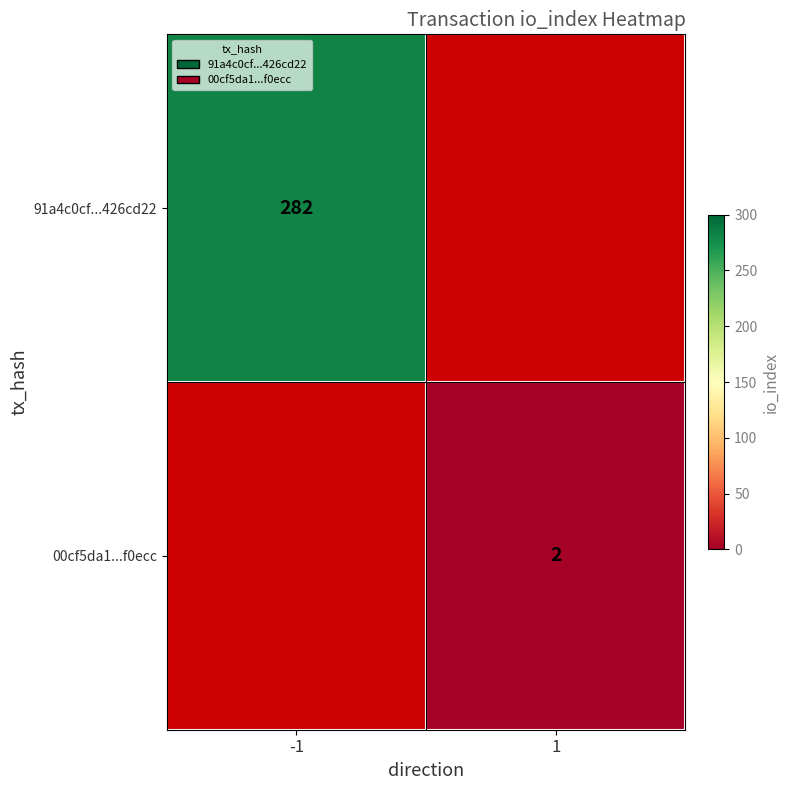

The value of 00cf5da1...f0ecc at 1 is 0. True or false?

False